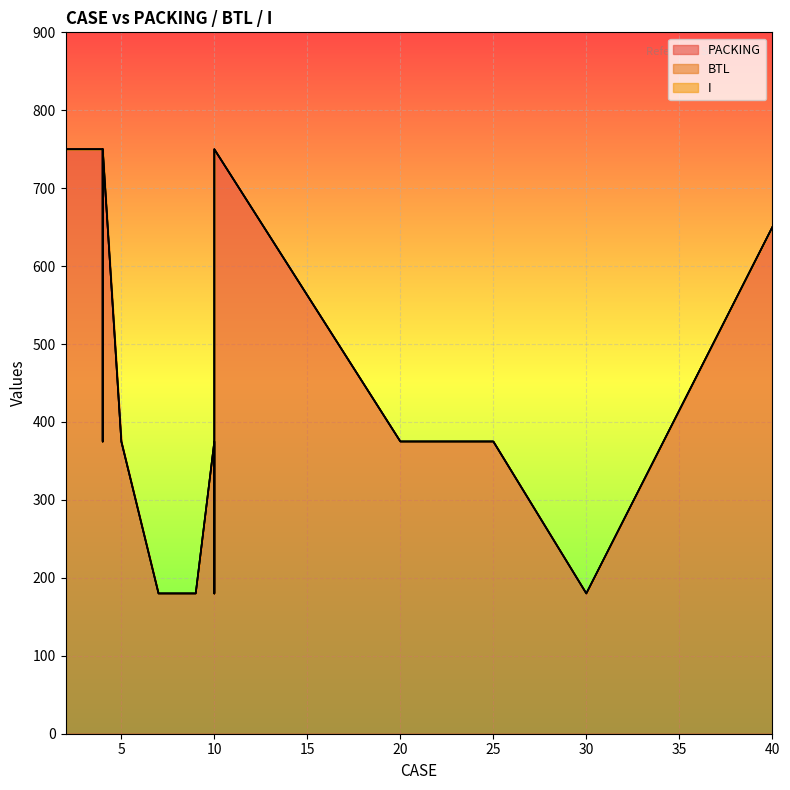

What are all the series names shown in the legend?

PACKING, BTL, I